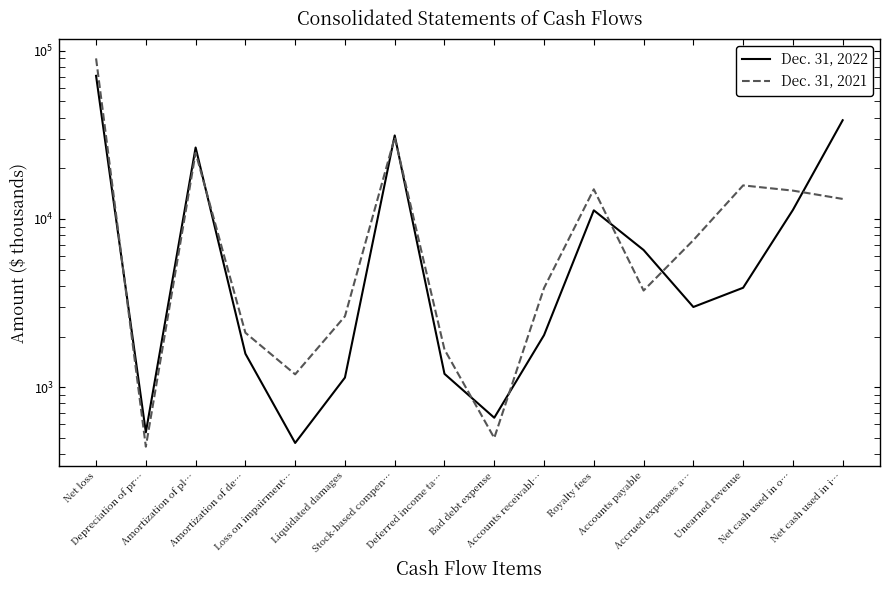

Reading left to right, list all the values displayed in this chart.

Dec. 31, 2022: Net loss=70858	Depreciation of pr…=539	Amortization of pl…=26570	Amortization of de…=1581	Loss on impairment…=466	Liquidated damages=1140	Stock-based compen…=31345	Deferred income ta…=1200	Bad debt expense=658	Accounts receivabl…=2038	Royalty fees=11250	Accounts payable=6535	Accrued expenses a…=2996	Unearned revenue=3898	Net cash used in o…=11304	Net cash used in i…=38590
Dec. 31, 2021: Net loss=89940	Depreciation of pr…=443	Amortization of pl…=24731	Amortization of de…=2106	Loss on impairment…=1192	Liquidated damages=2637	Stock-based compen…=30493	Deferred income ta…=1674	Bad debt expense=499	Accounts receivabl…=3884	Royalty fees=15000	Accounts payable=3752	Accrued expenses a…=7474	Unearned revenue=15819	Net cash used in o…=14729	Net cash used in i…=13146